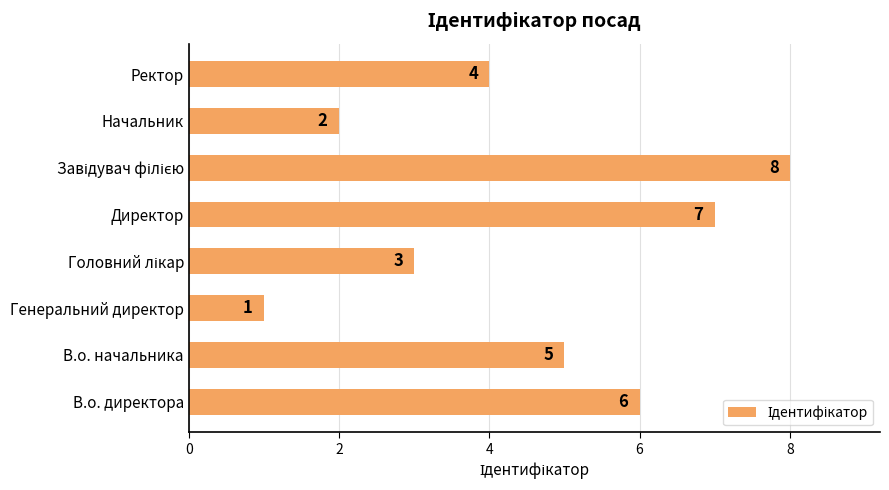

At which category does the chart reach its minimum across all series?

Генеральний директор